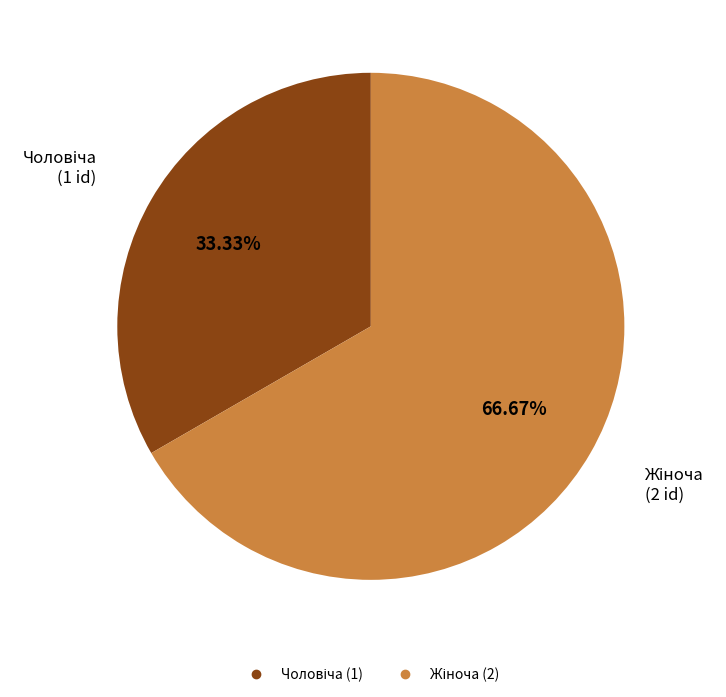

Is there a majority slice in this chart?

Yes